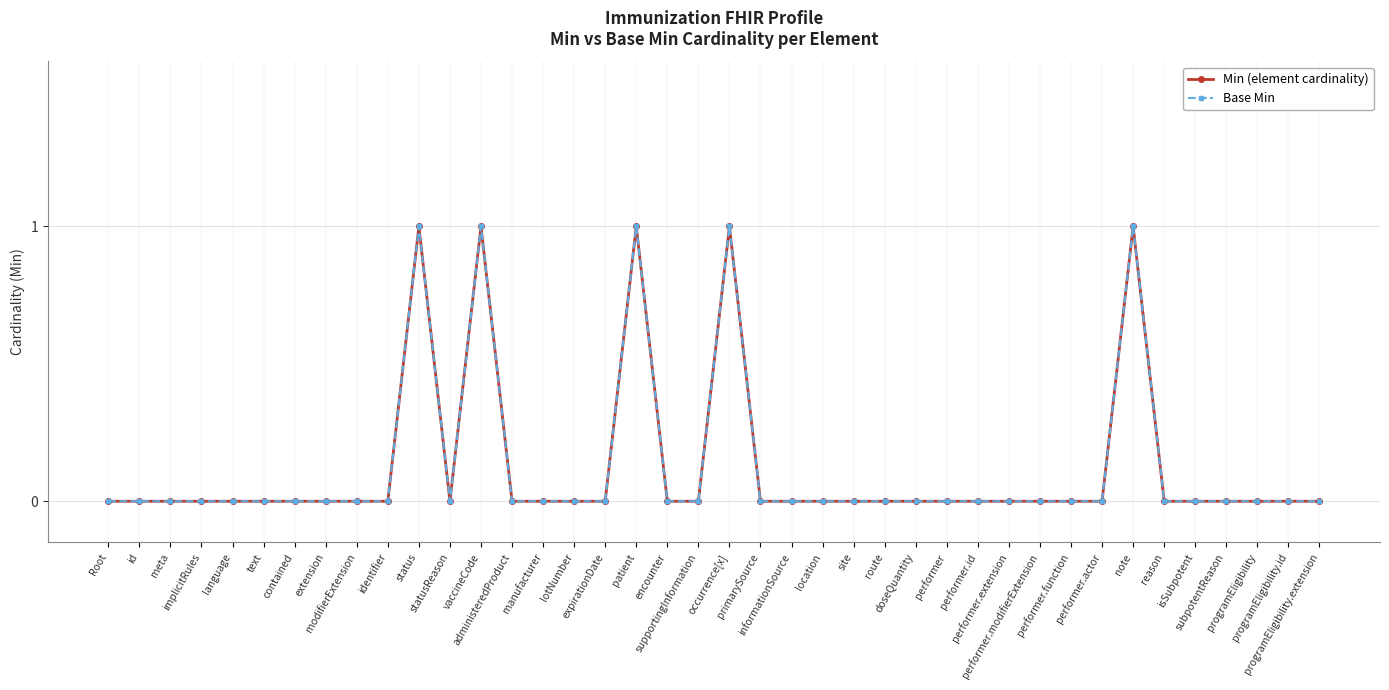

What is the value of the Min (element cardinality) point at the 11th from the left?

1